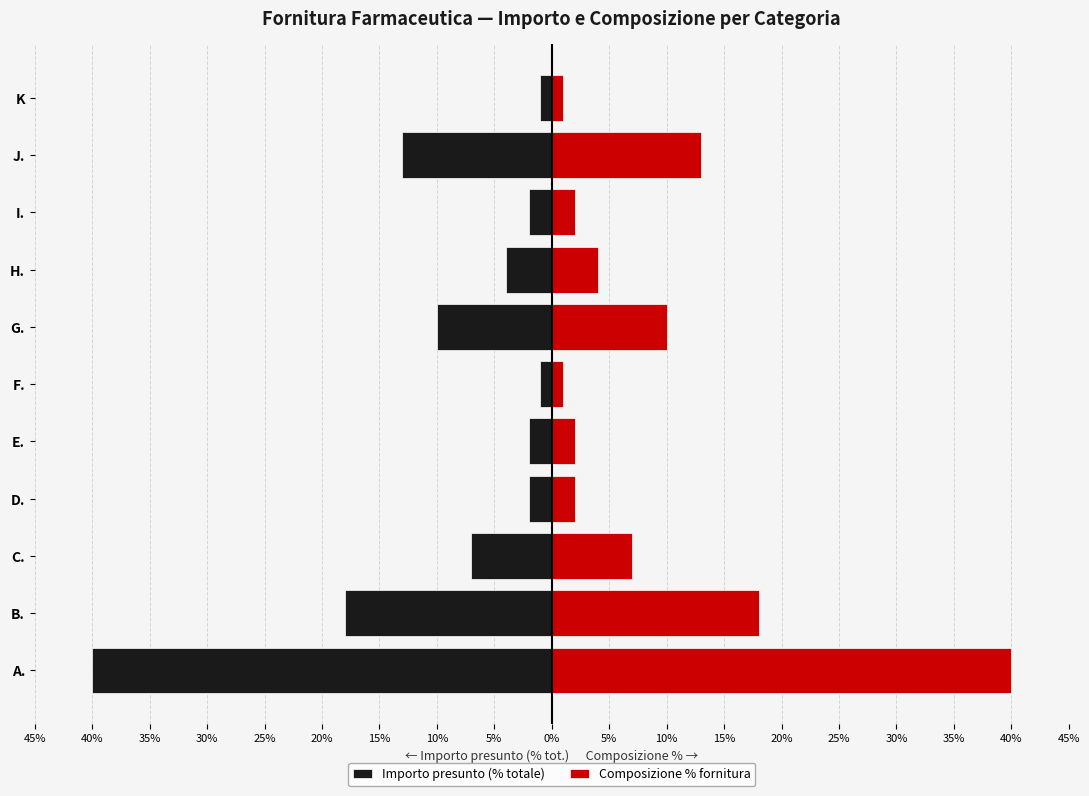

How many groups of bars are there?

11